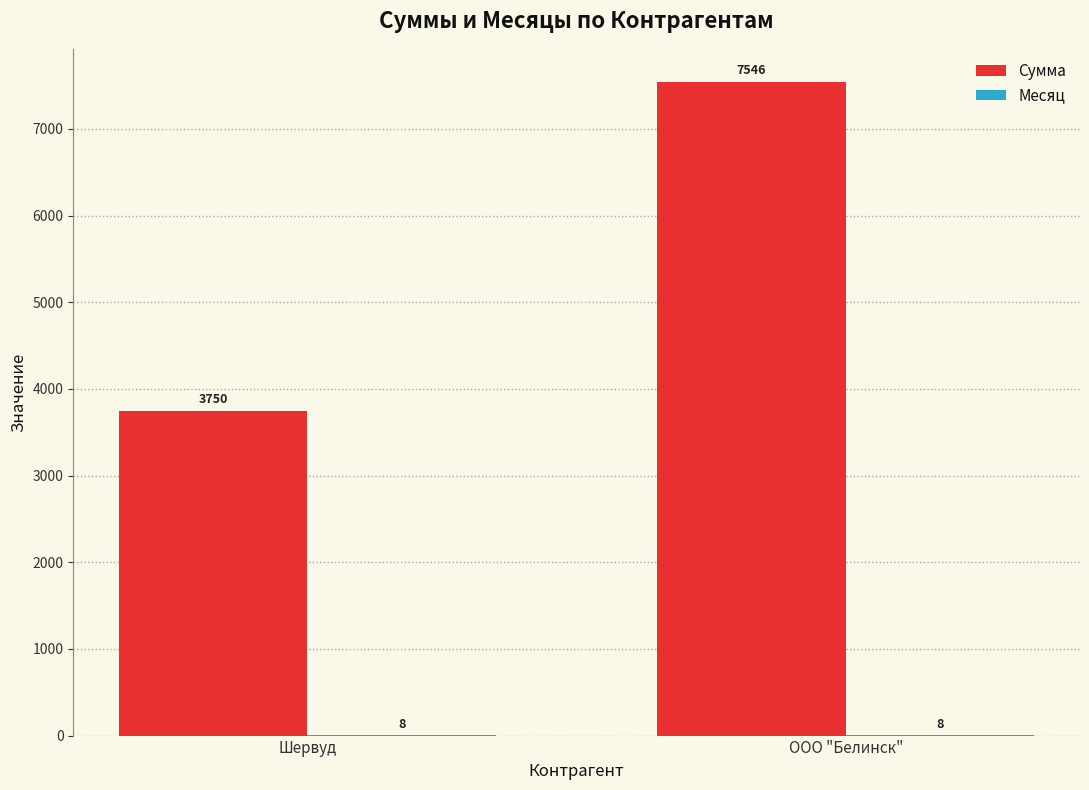

What is the greatest value displayed?

7546